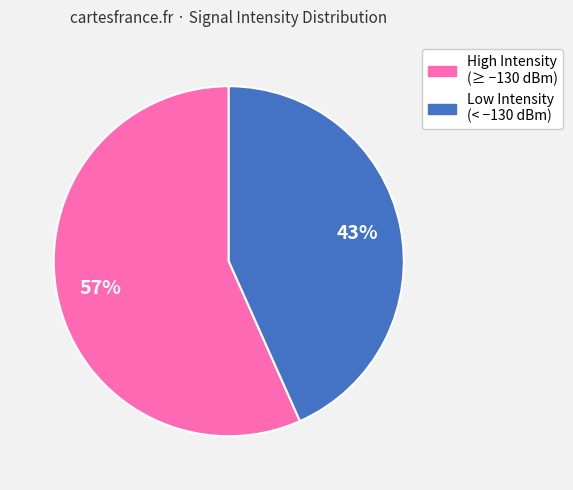

Is there a majority slice in this chart?

Yes